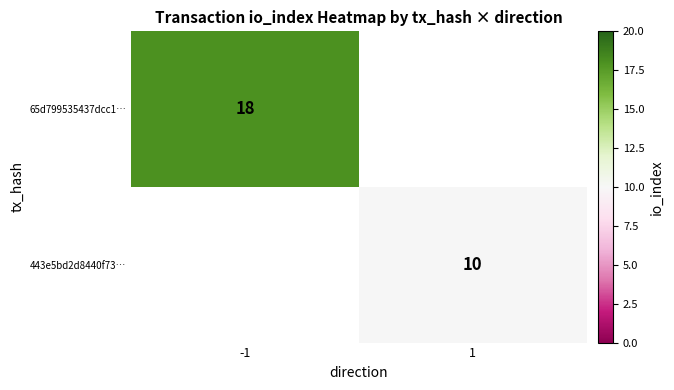

The value of 65d799535437dcc1… at -1 is 25. True or false?

False